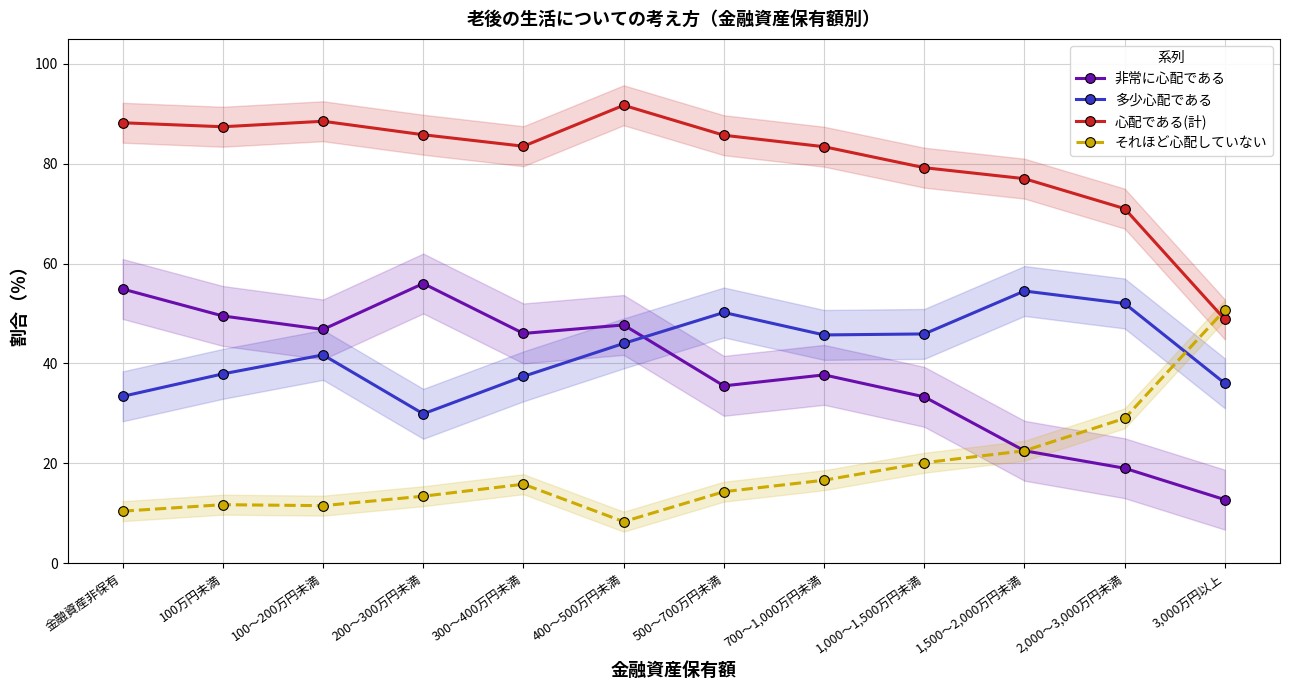

What value does the 心配である(計) series have at 100～200万円未満?

88.5